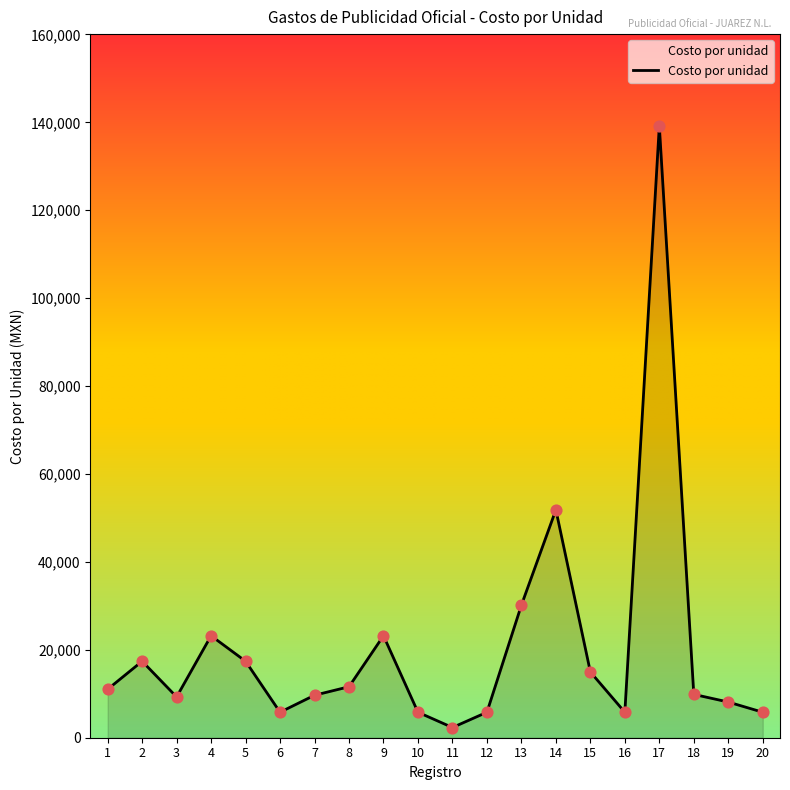

Approximately how many times larger is the value at 1 compared to 16?

1.9